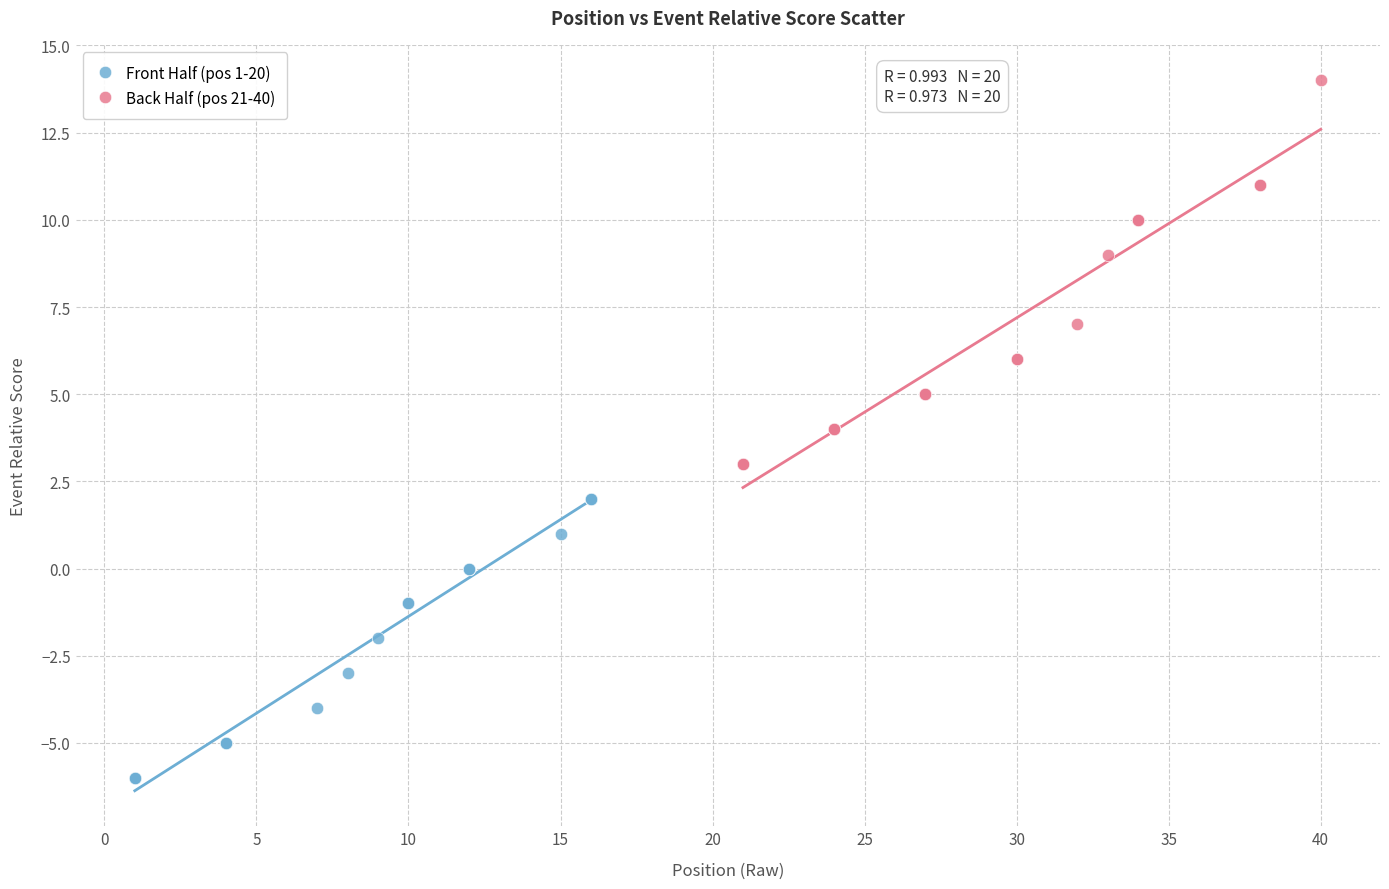

What are all the series names shown in the legend?

Front Half (pos 1-20), Back Half (pos 21-40)